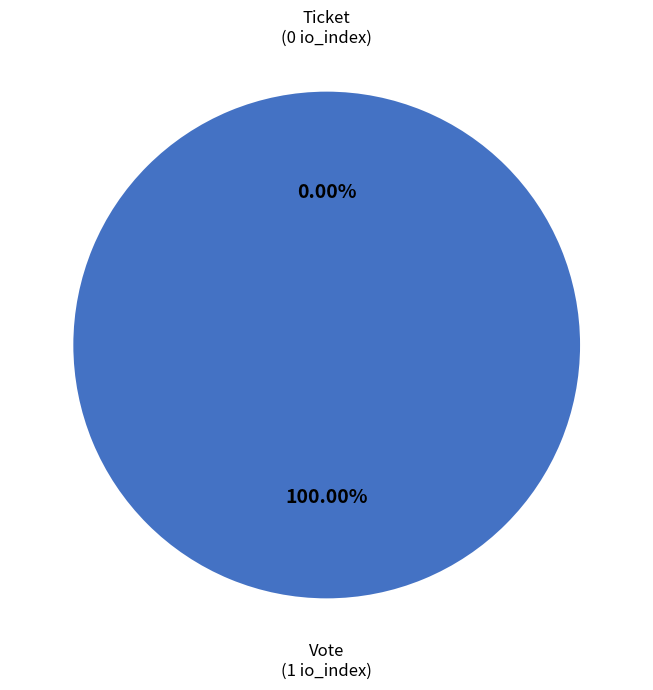

What portion of the pie excludes Ticket?

100.0%